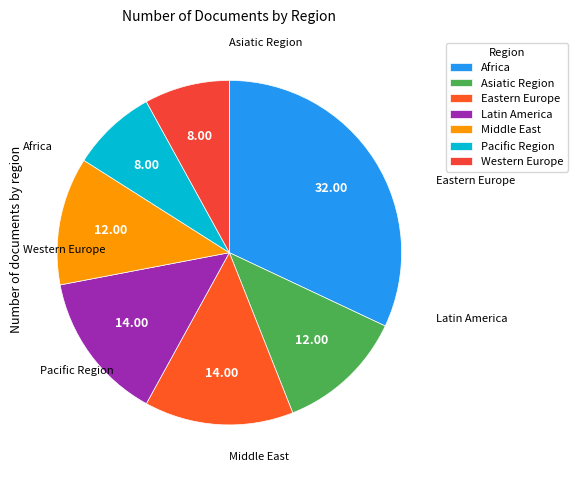

Does any single category account for the majority?

No